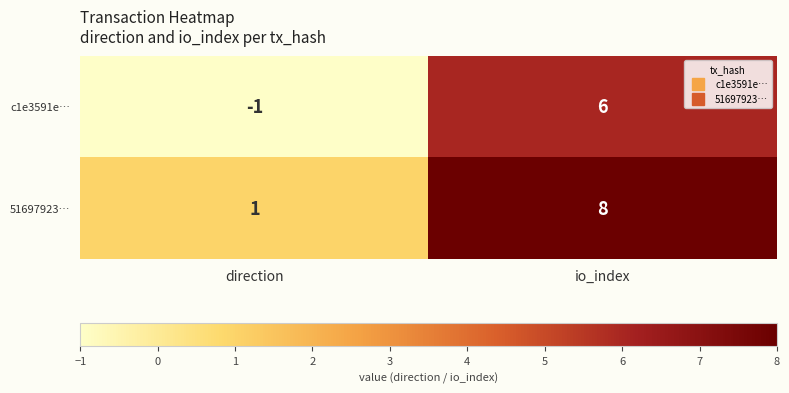

What is the smallest value displayed?

-1